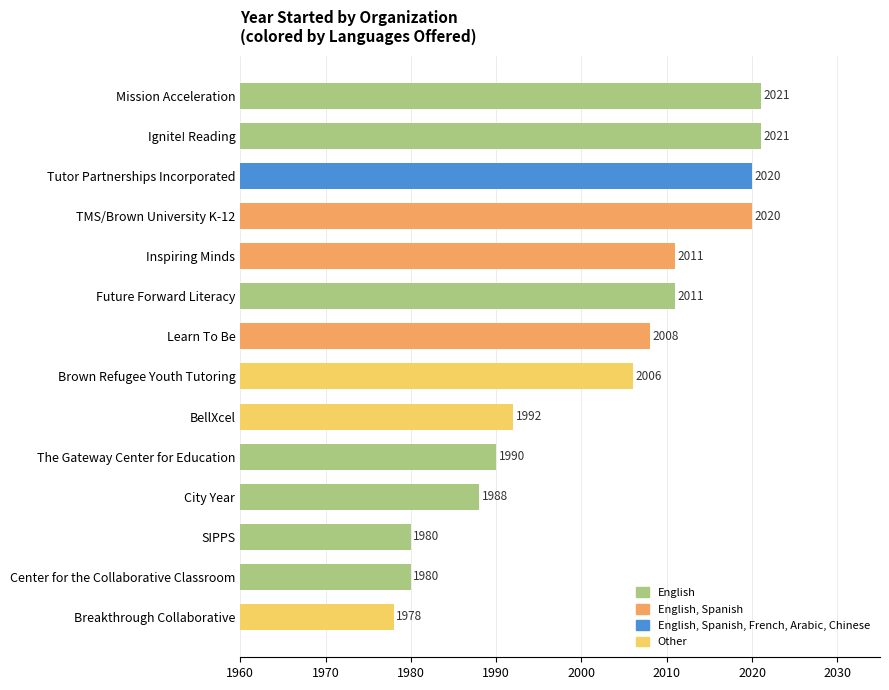

What is the difference between the second highest and second lowest values?

41